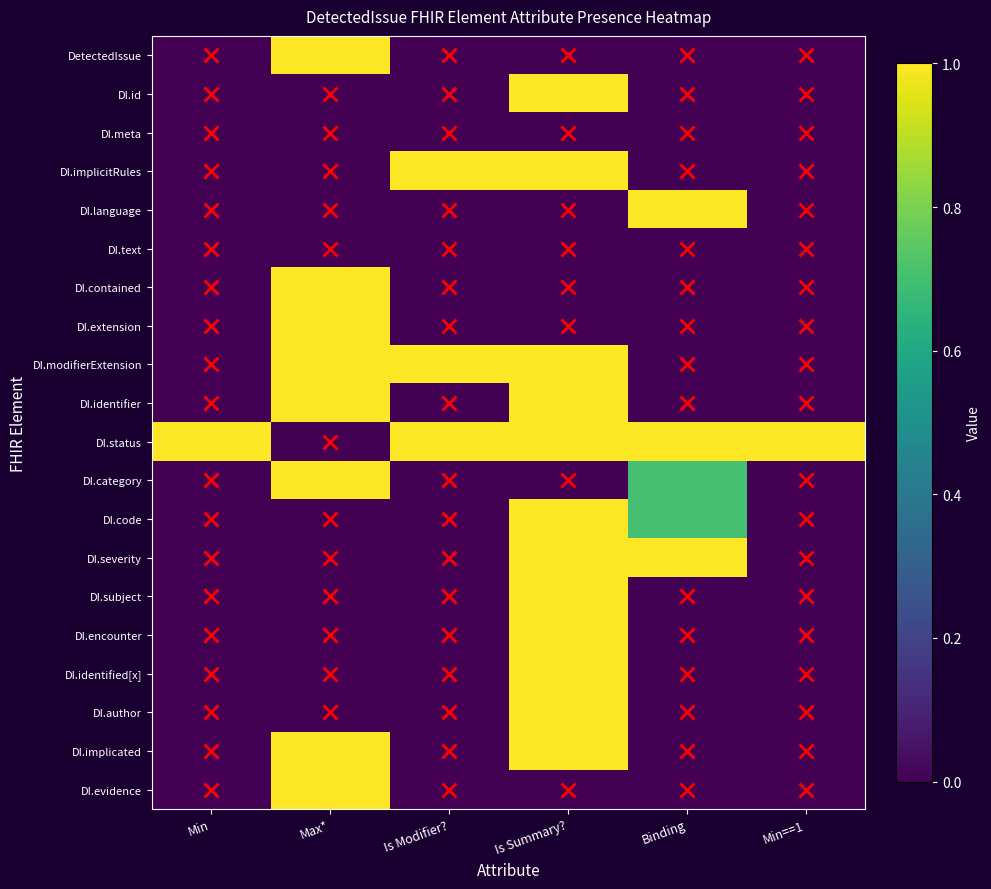

At which category is the sum across all series the highest?

Is Summary?